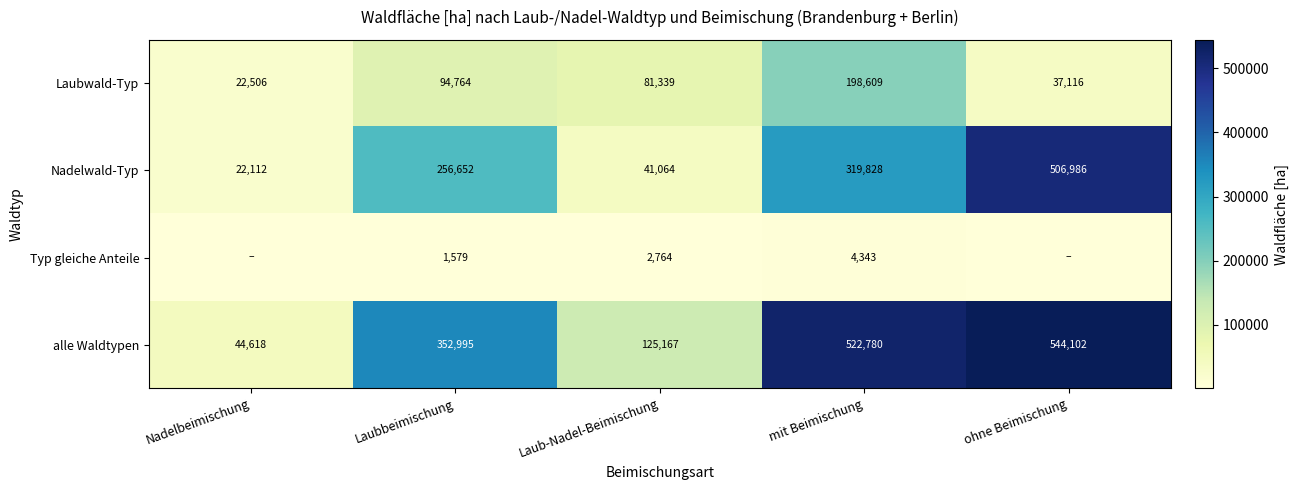

At Laubbeimischung, list the series in order from largest to smallest.

alle Waldtypen, Nadelwald-Typ, Laubwald-Typ, Typ gleiche Anteile